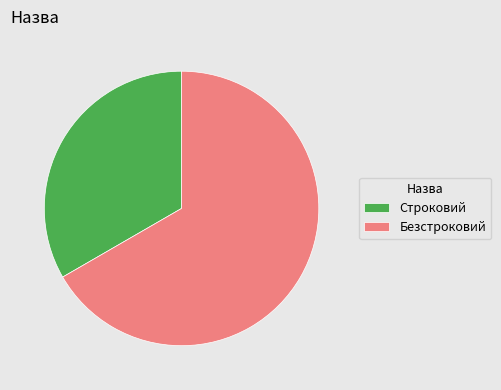

Rank the categories by value from lowest to highest.

Строковий, Безстроковий